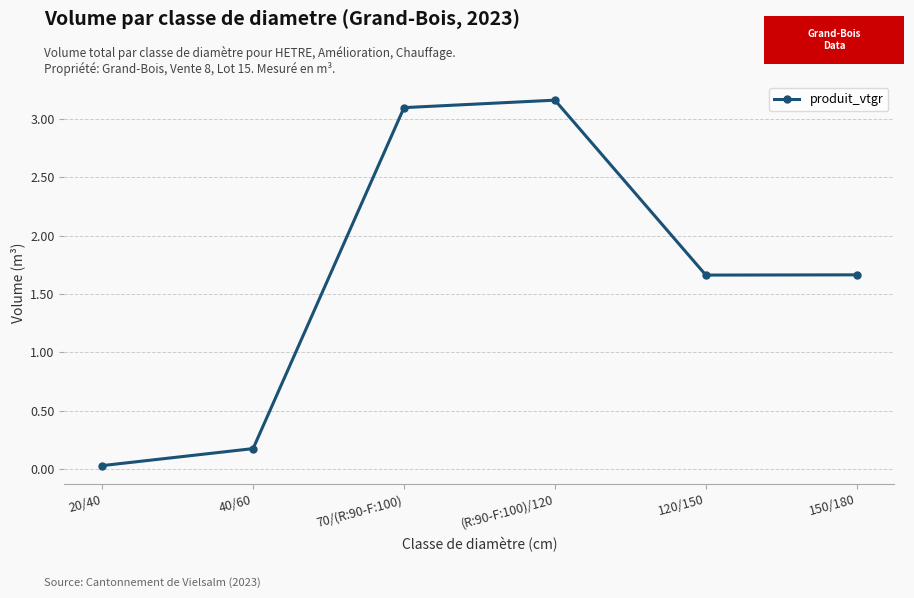

The chart shows a value of 5.0 at 70/(R:90-F:100). True or false?

False